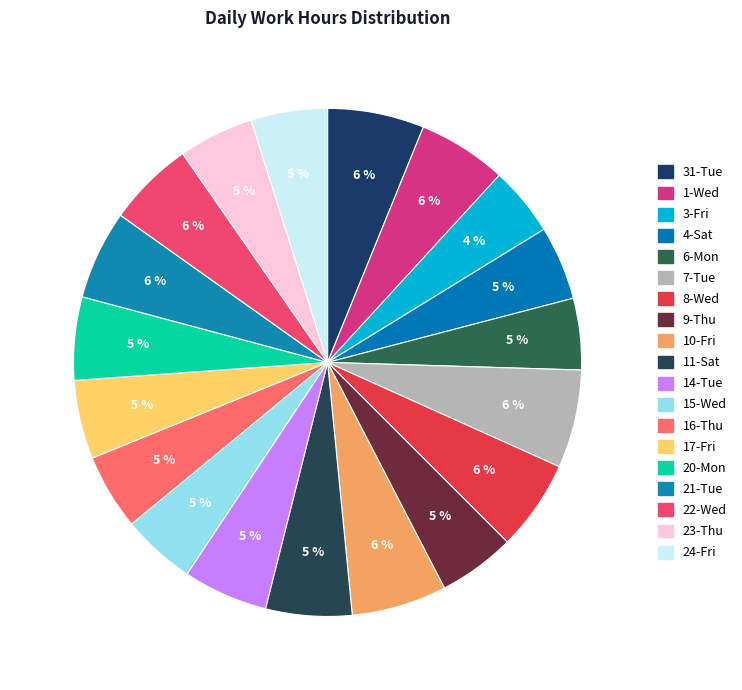

What is the smallest slice in the pie chart?

3-Fri